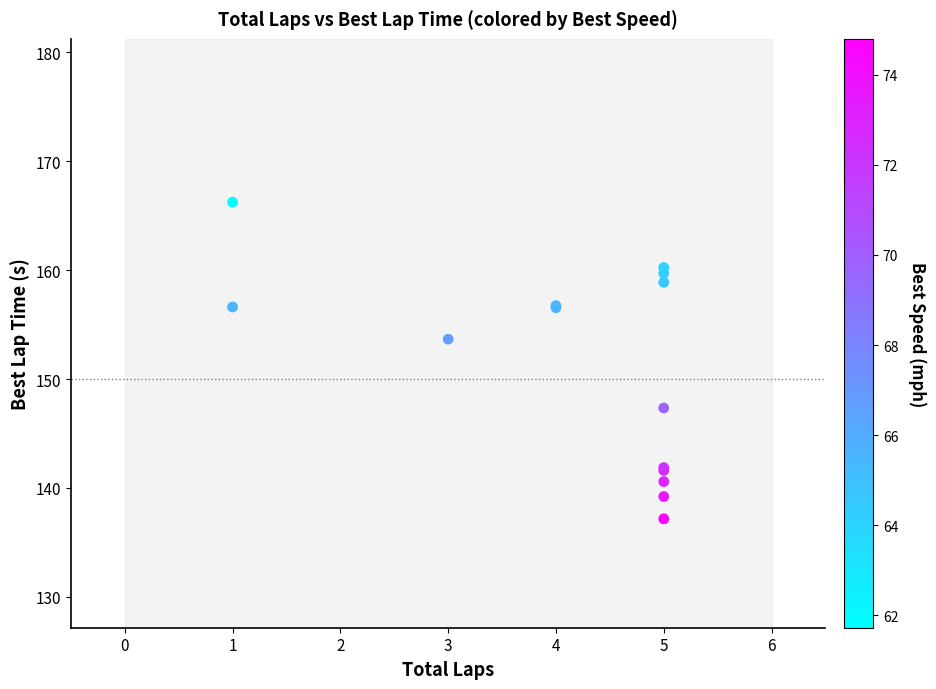

What Y value in the scatter plot is closest to 151?

153.7